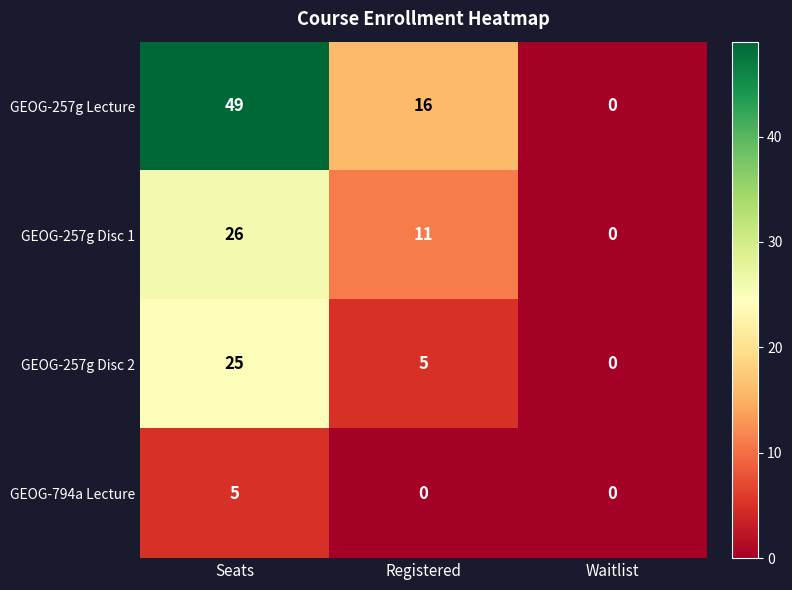

At how many categories does at least one series exceed 5?

2